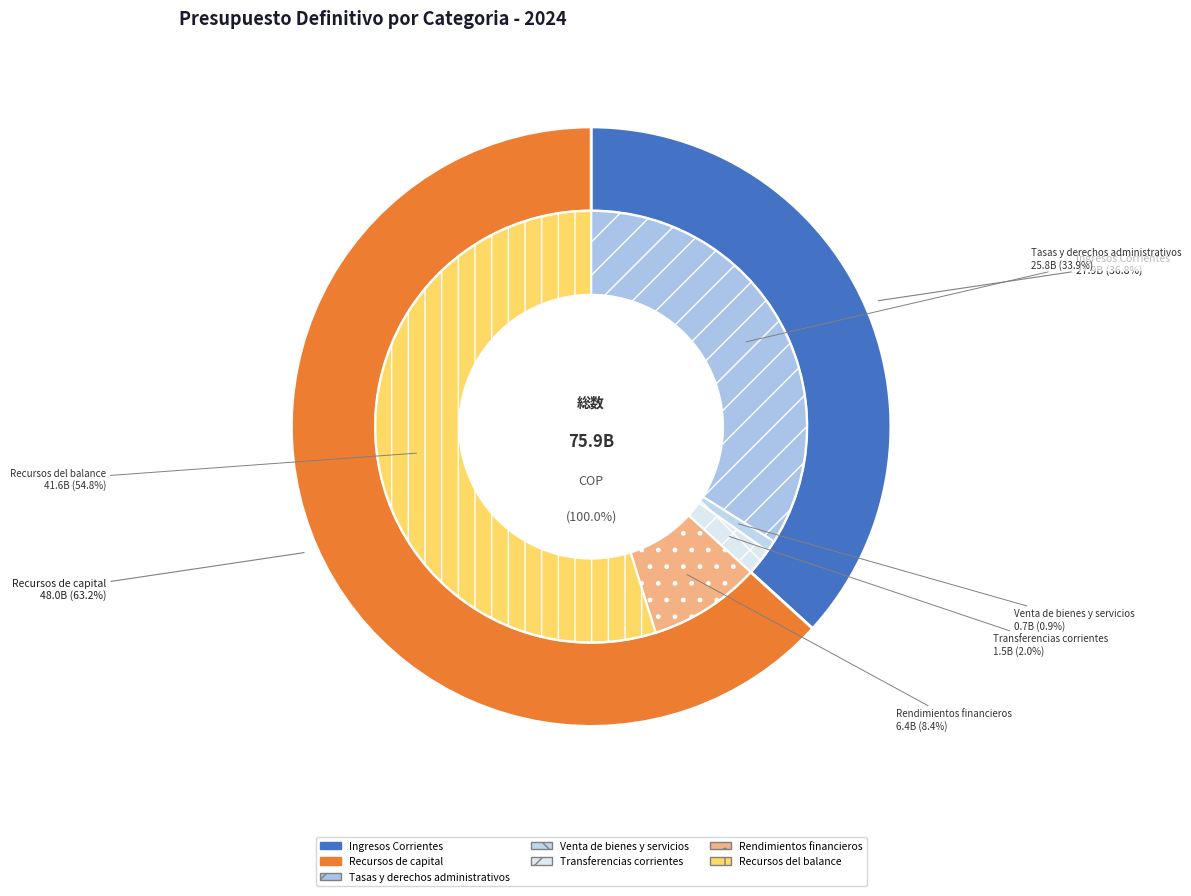

Is it true that Recursos de capital is 63% of the pie?

True